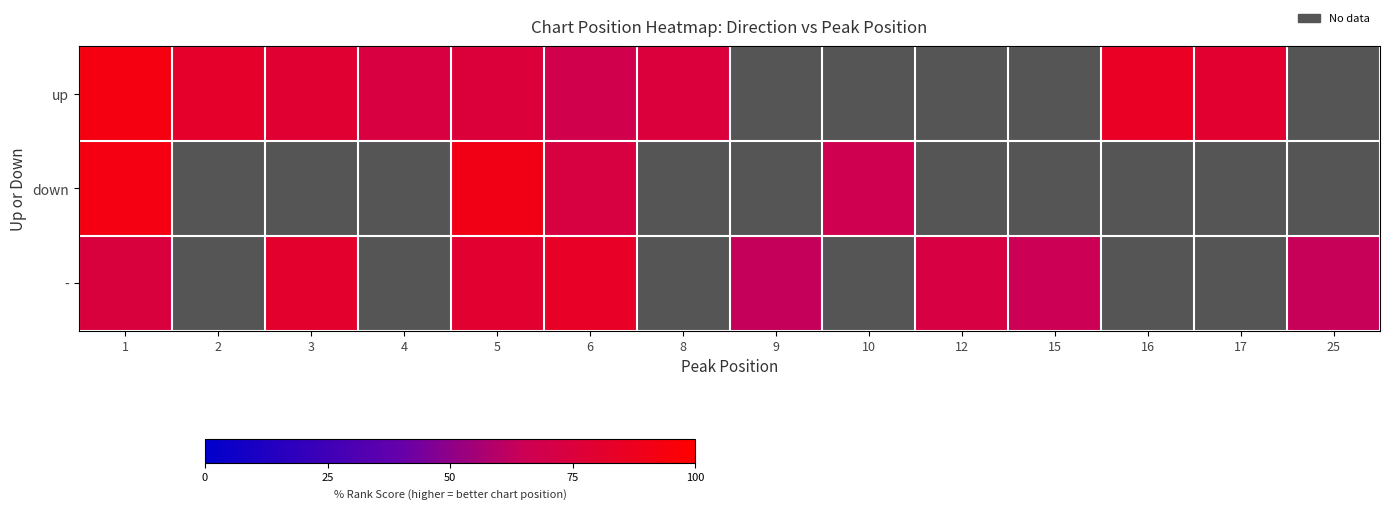

Which series changed the most between 1 and 6?

up